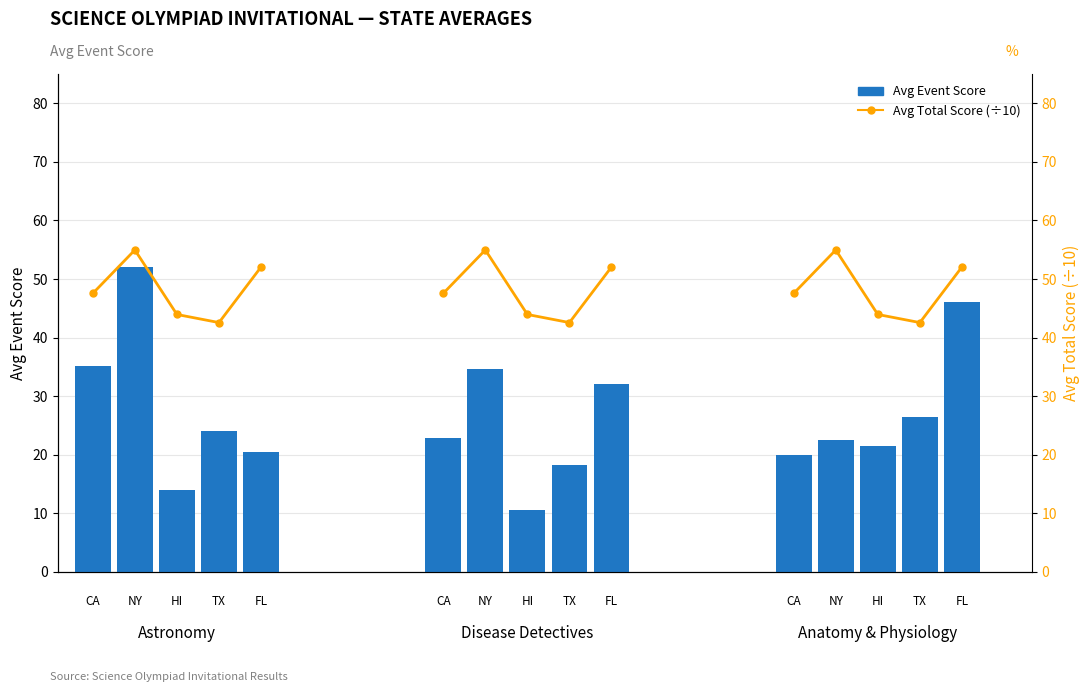

Is the value of Avg Event Score at 0 greater than the value of Avg Total Score (÷10) at 2?

No